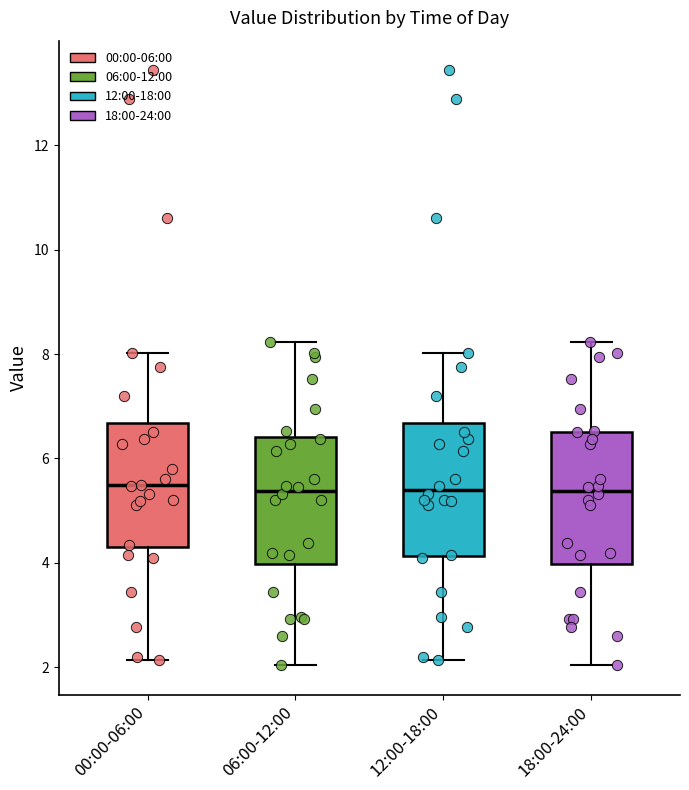

Where is the upper edge of the box for 18:00-24:00 on the y-axis? The values are not printed on the chart, so give them approximately, as read against the axis.

6.6